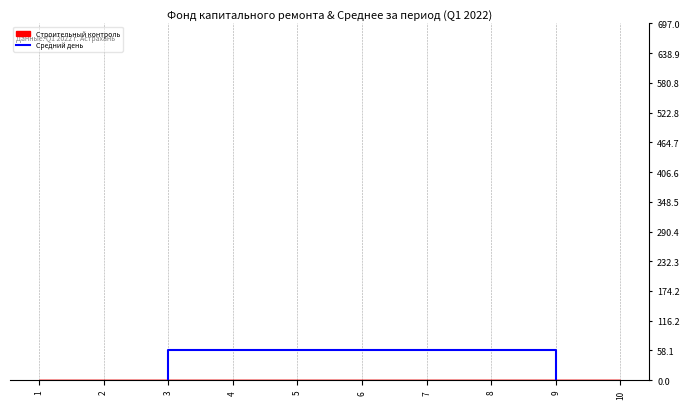

Which label corresponds to the smallest value in the chart?

3